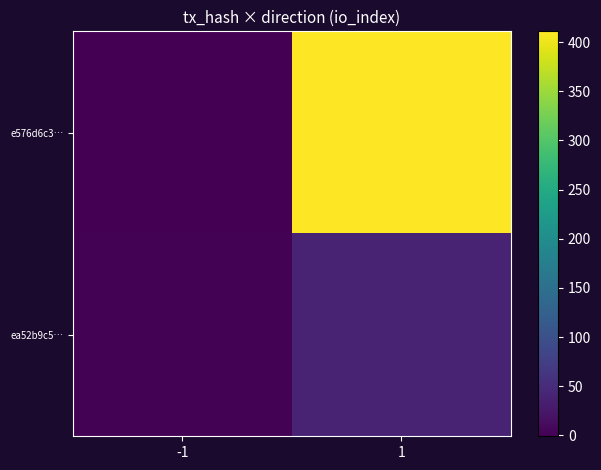

Which has a higher value, -1 or 1?

1